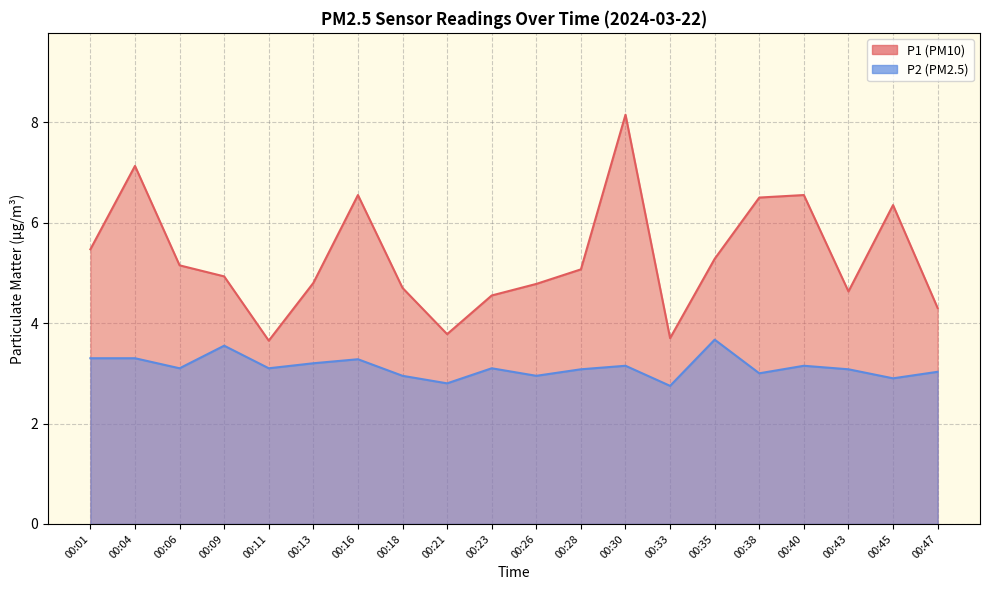

Is it true that P2 equals 0.9 at 00:43?

False